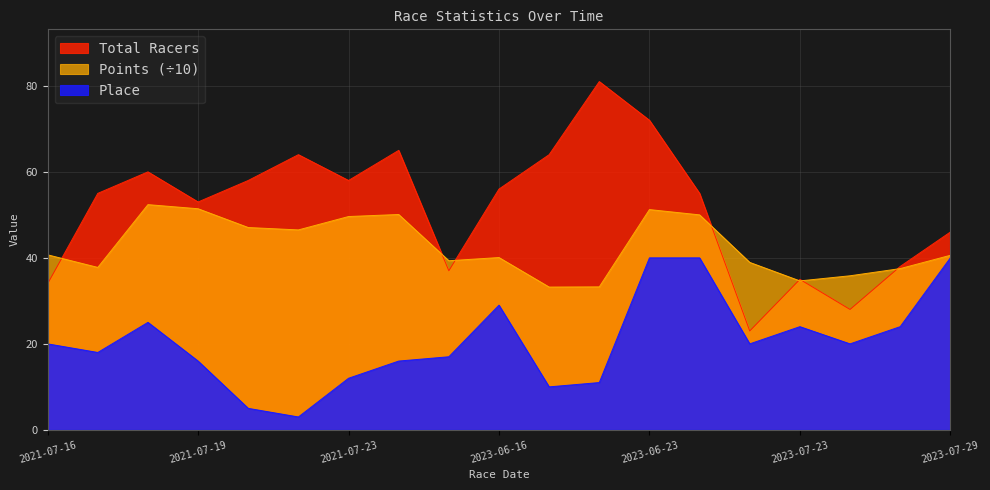

At which category does Total Racers reach its first local peak?

2021-07-18